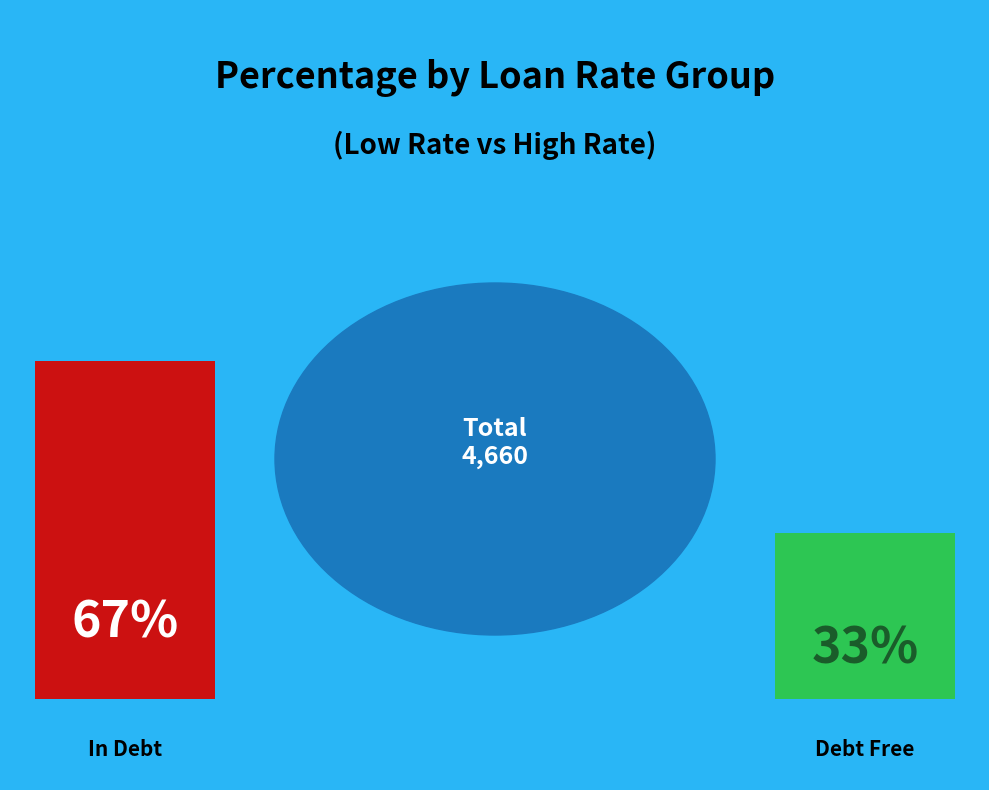

Is 9 the majority of the pie?

No